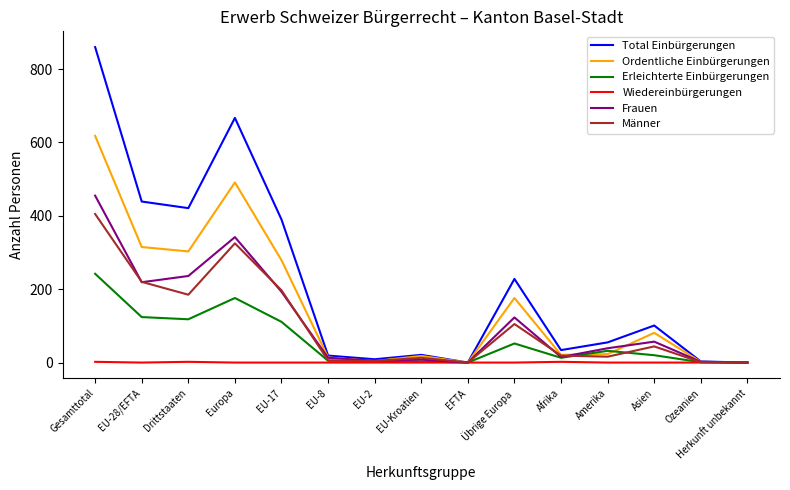

Where does the Männer series first go above 19?

Gesamttotal